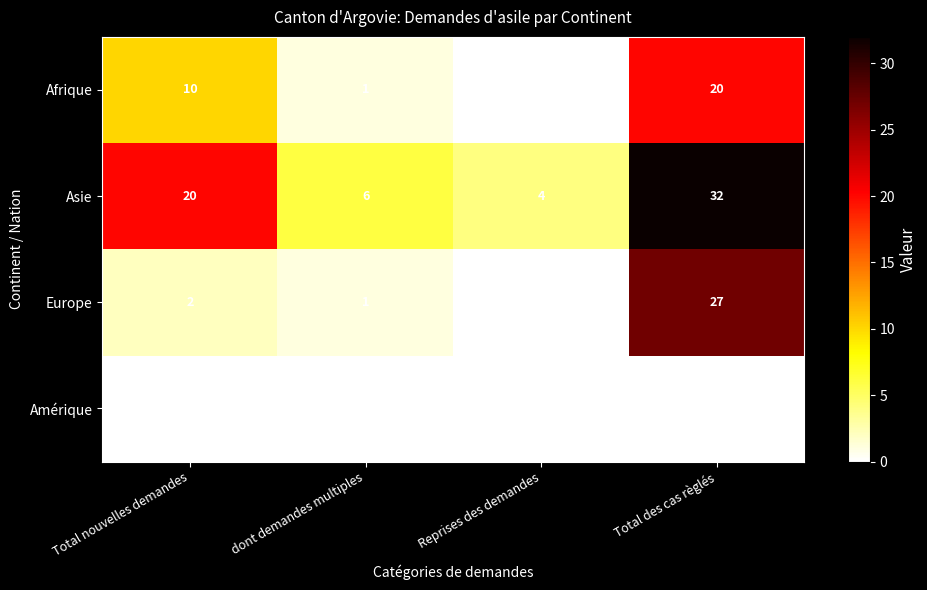

What is the total value across all series at Reprises des demandes?

4